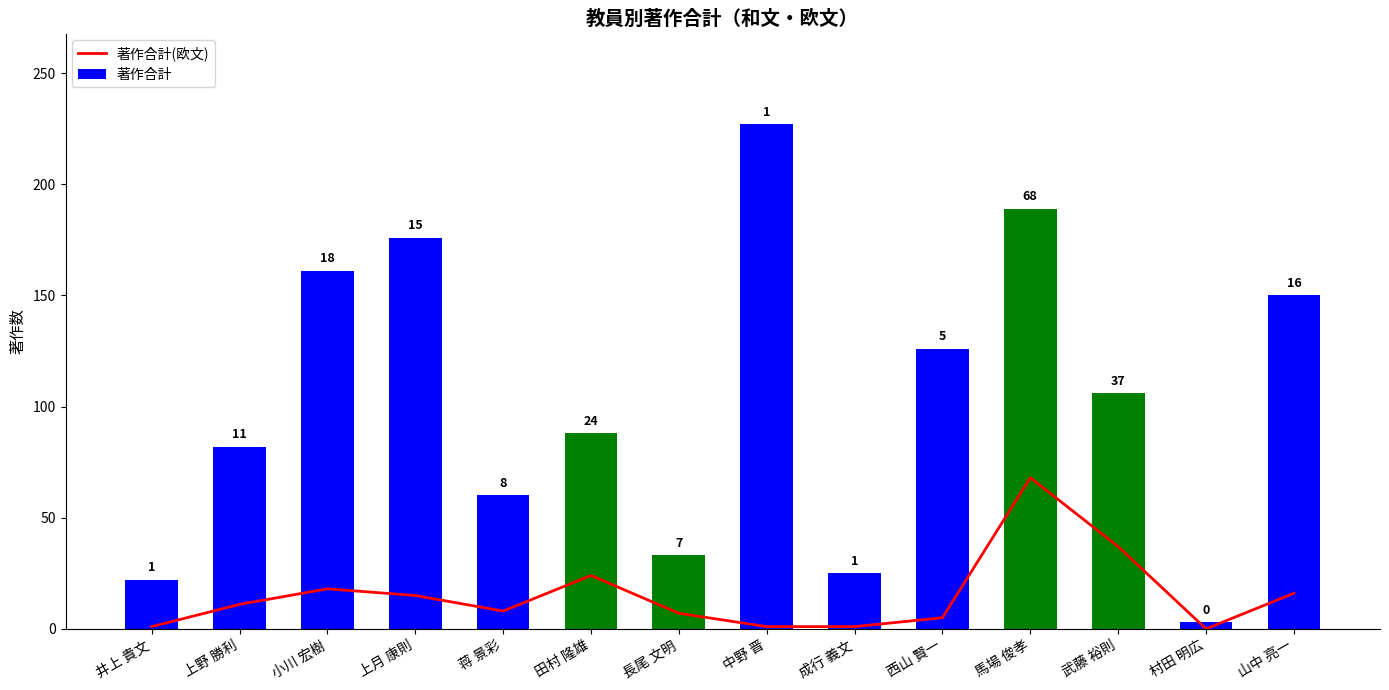

How many data points does each series have?

14